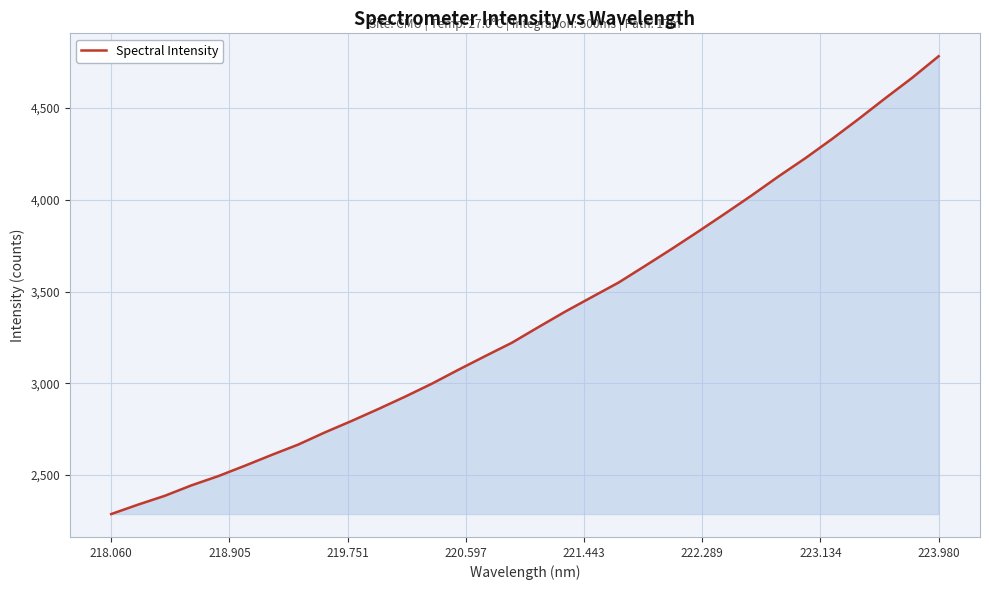

What is the greatest value displayed?

4782.8